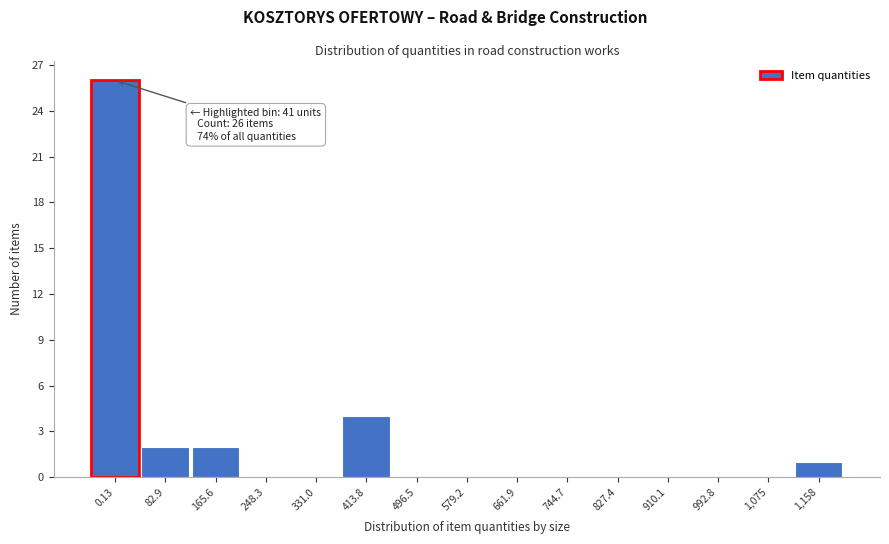

Reading right to left, extract all data points from this chart.

1,158=1	1,075=0	992.8=0	910.1=0	827.4=0	744.7=0	661.9=0	579.2=0	496.5=0	413.8=4	331.0=0	248.3=0	165.6=2	82.9=2	0.13=26